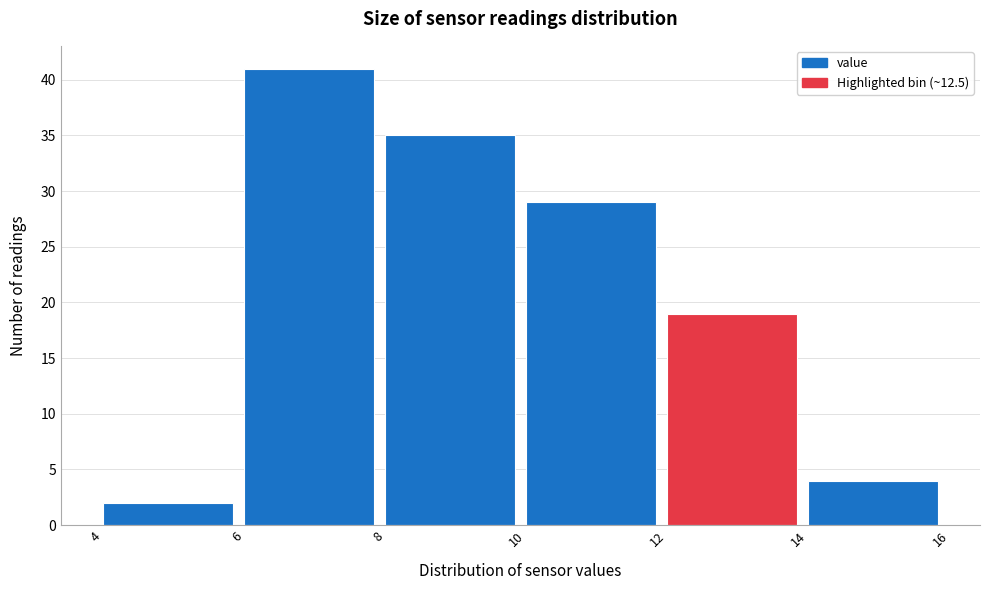

Reading left to right, transcribe this chart: for each bar, give the range it covers on the x-axis and its height. The values are not printed on the chart, so give them approximately, as read against the axis.

4 to 6: 2
6 to 8: 41
8 to 10: 35
10 to 12: 29
12 to 14: 19
14 to 16: 4